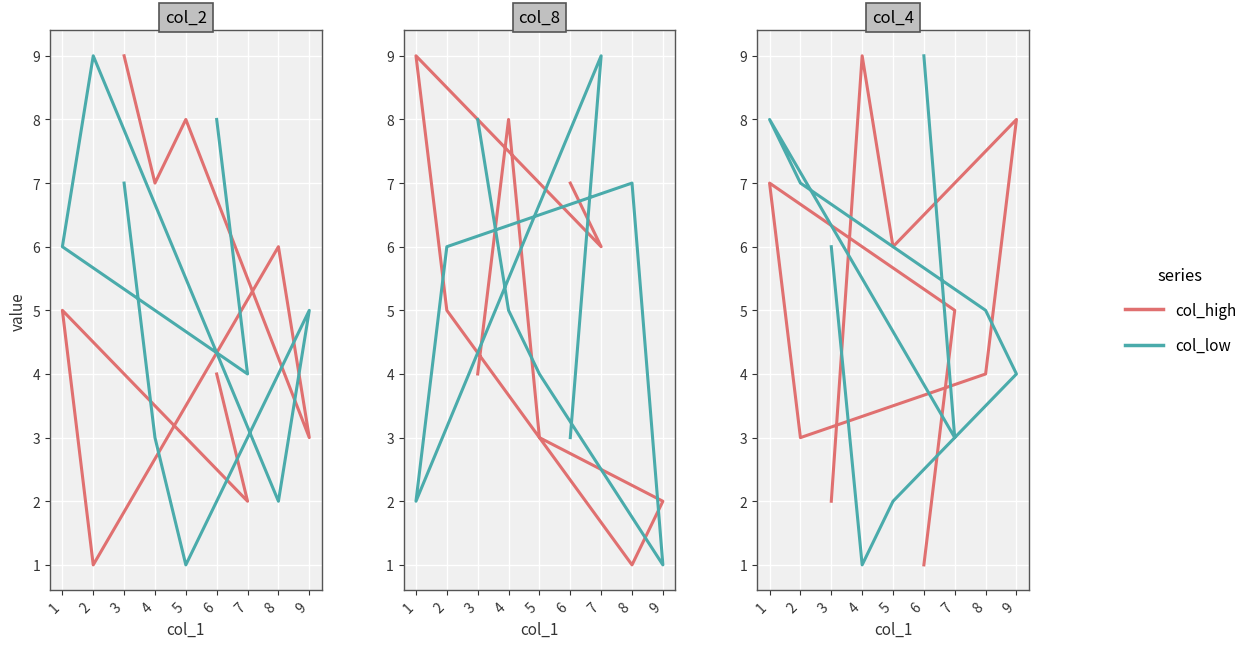

How many data points in col_high are above 5?

4